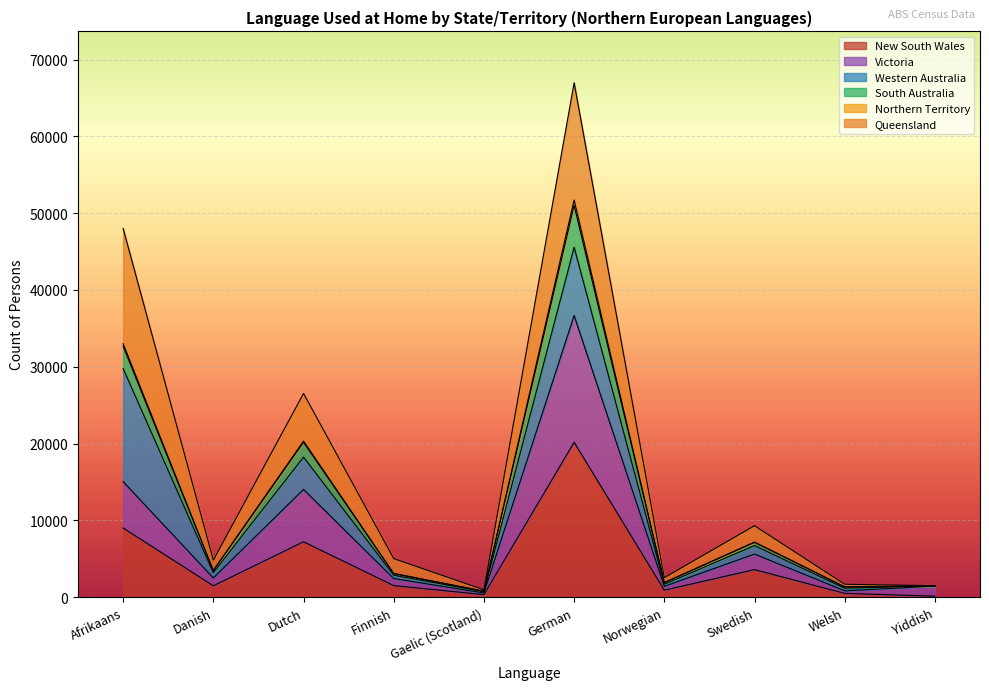

What is the maximum value for New South Wales?

20161